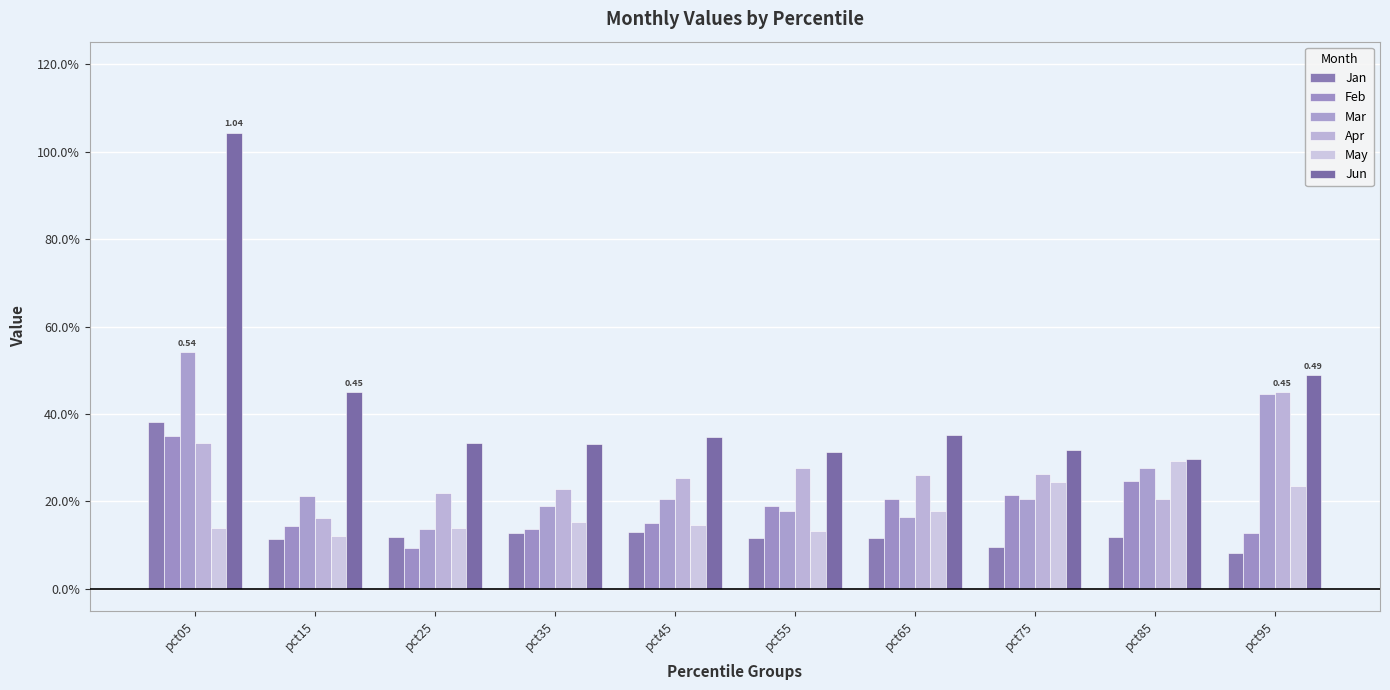

What is the difference between the maximum and minimum values in the Jan series?

0.3